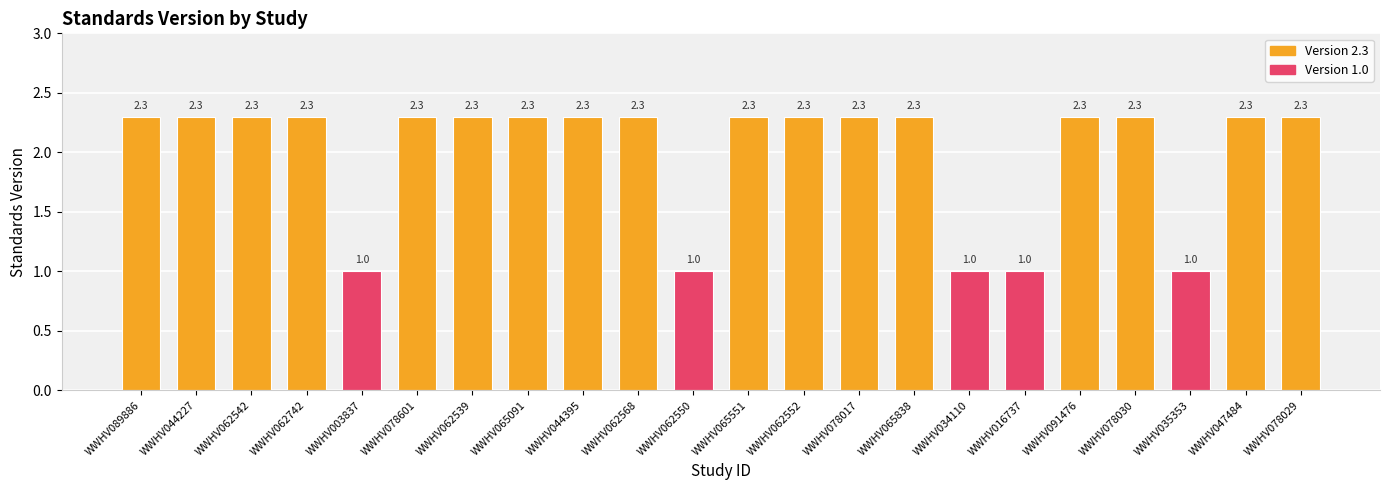

What is the value of the 14th bar from the left?

2.3